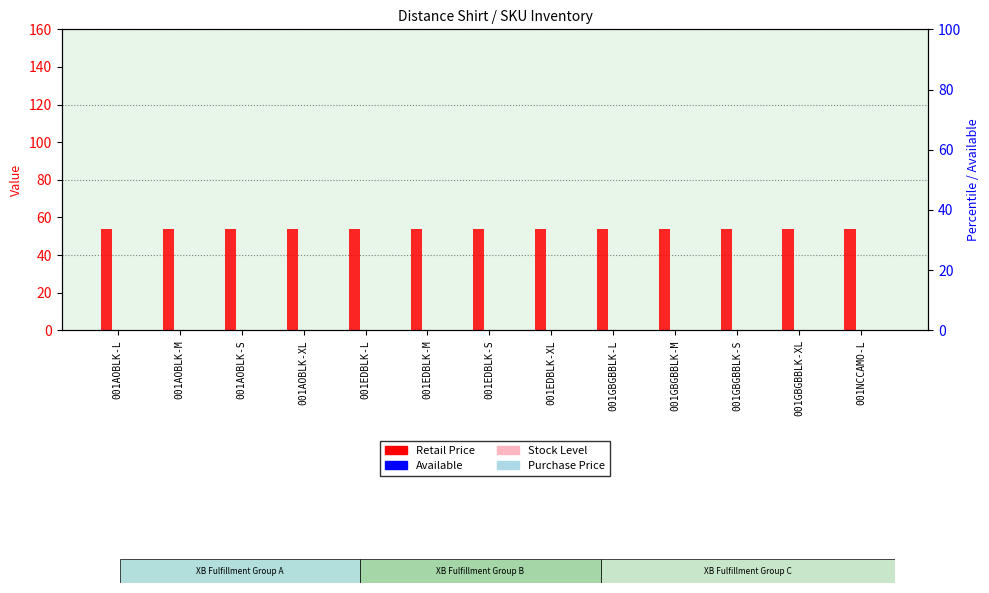

What is the label of the 8th bar from the right?

001EDBLK-M